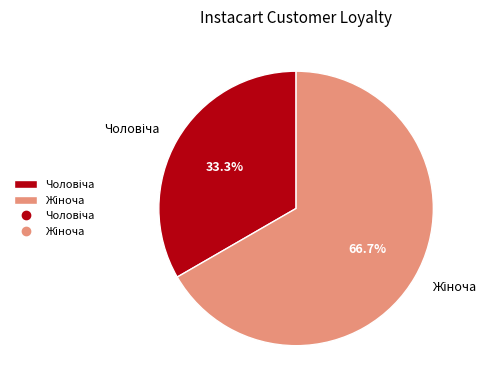

Count the number of slices in the pie.

2